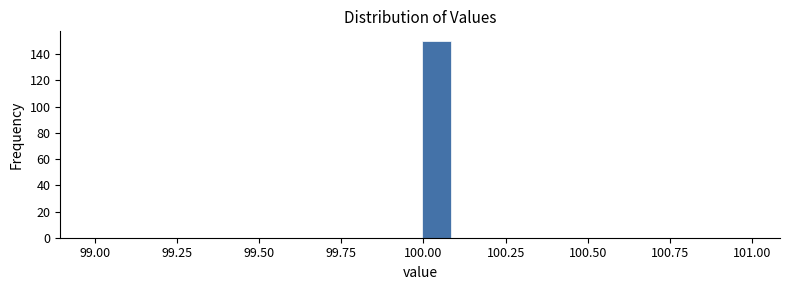

Around what value on the x-axis is the tallest bar? Give the approximate position of its centre, as read against the axis.

100.05